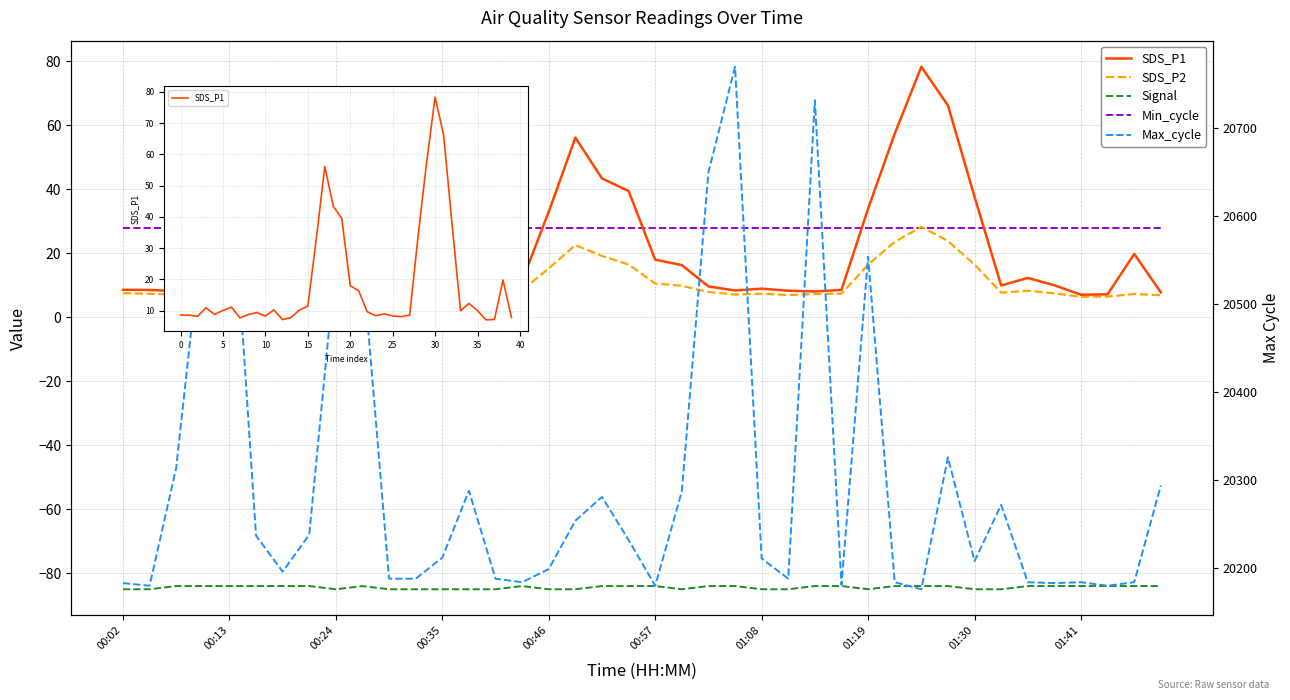

List the series in order of their peak value, highest first.

Max_cycle, SDS_P1, SDS_P2, Min_cycle, Signal